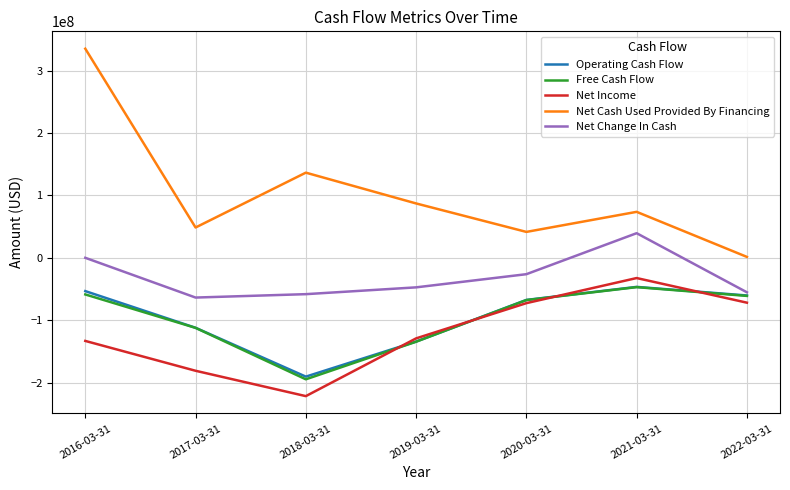

What is the lowest value of the Net Income series?

-221573000